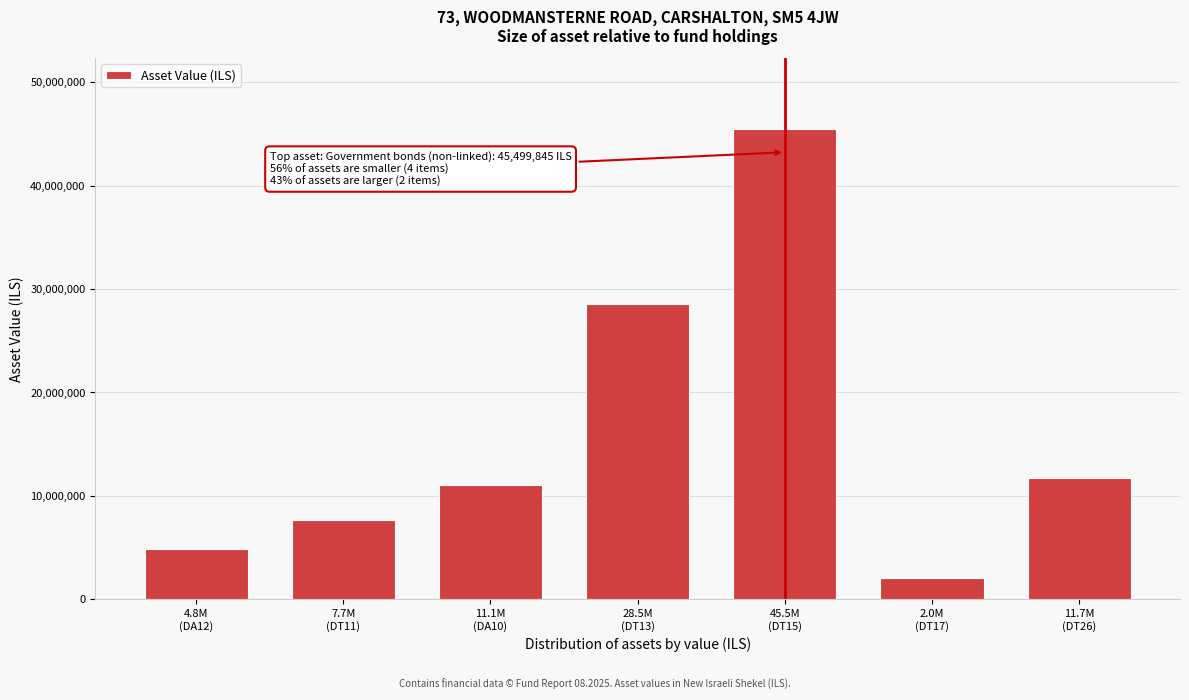

Reading left to right, what are all the values shown in this chart?

4821061	7652818	11057756	28519348	45499845	2019812	11693360